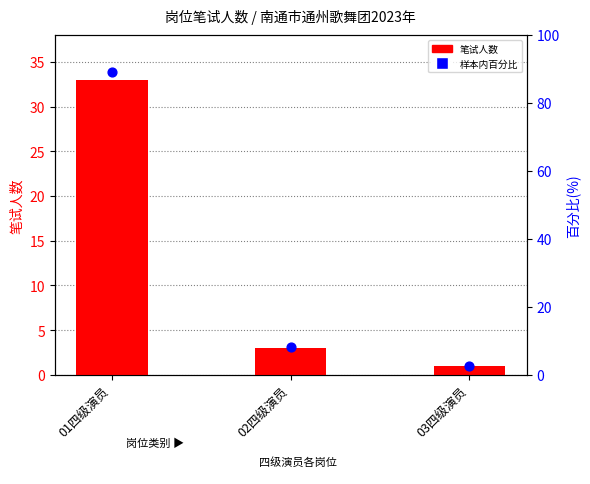

Which series reaches the minimum Y coordinate?

笔试人数